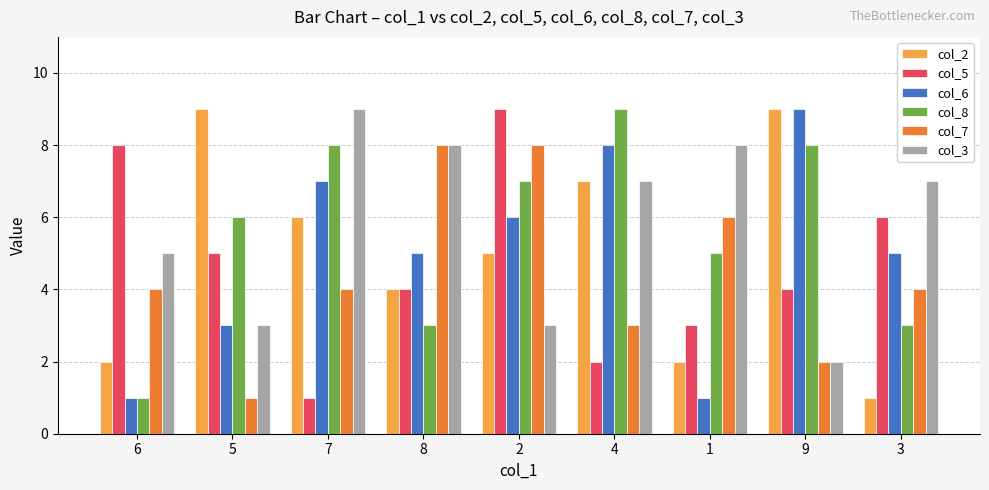

Where is col_2 nearest to the value 5?

2